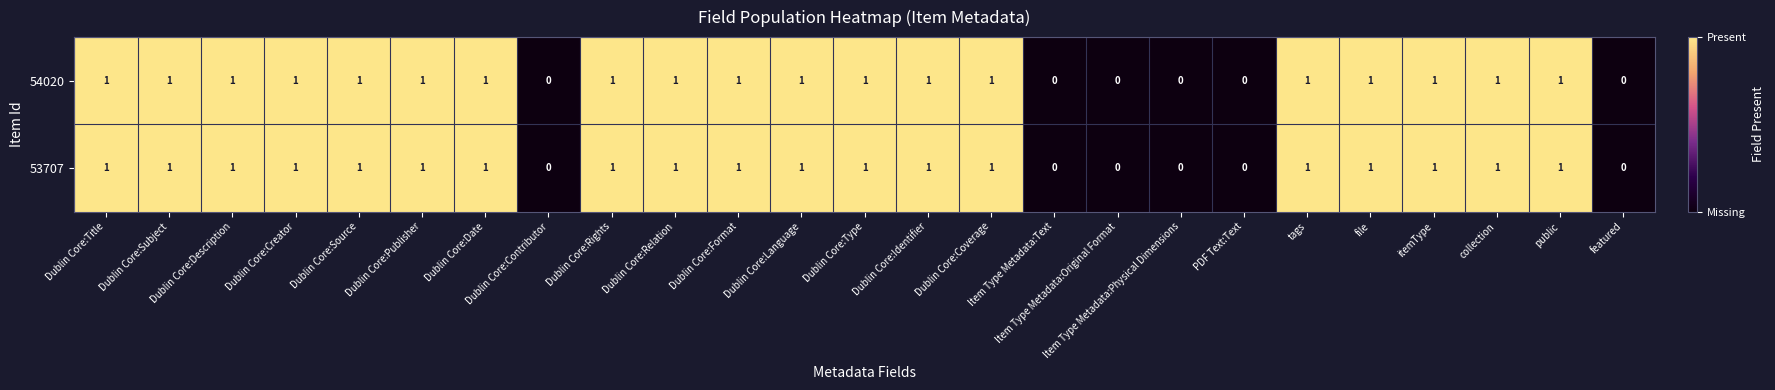

How many 54020 values are between 1 and 2?

19